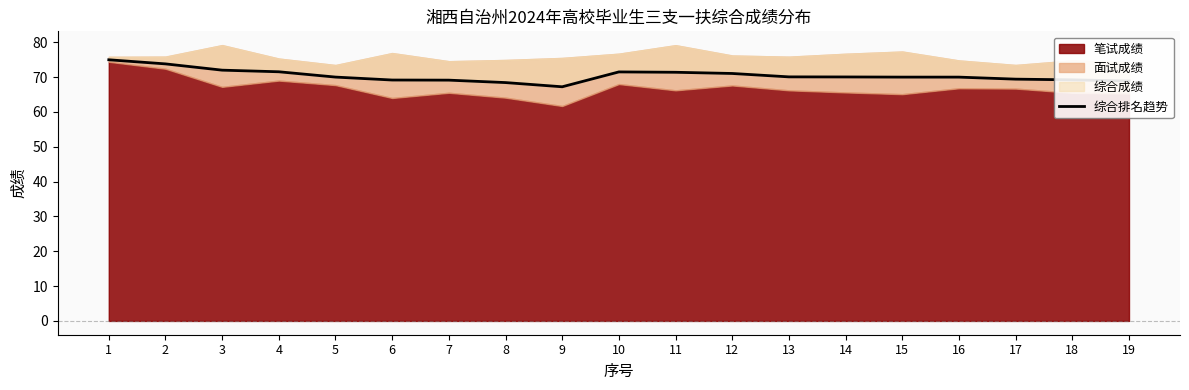

Rank the categories by value from lowest to highest.

9, 8, 19, 7, 6, 18, 17, 16, 15, 5, 14, 13, 12, 11, 10, 4, 3, 2, 1